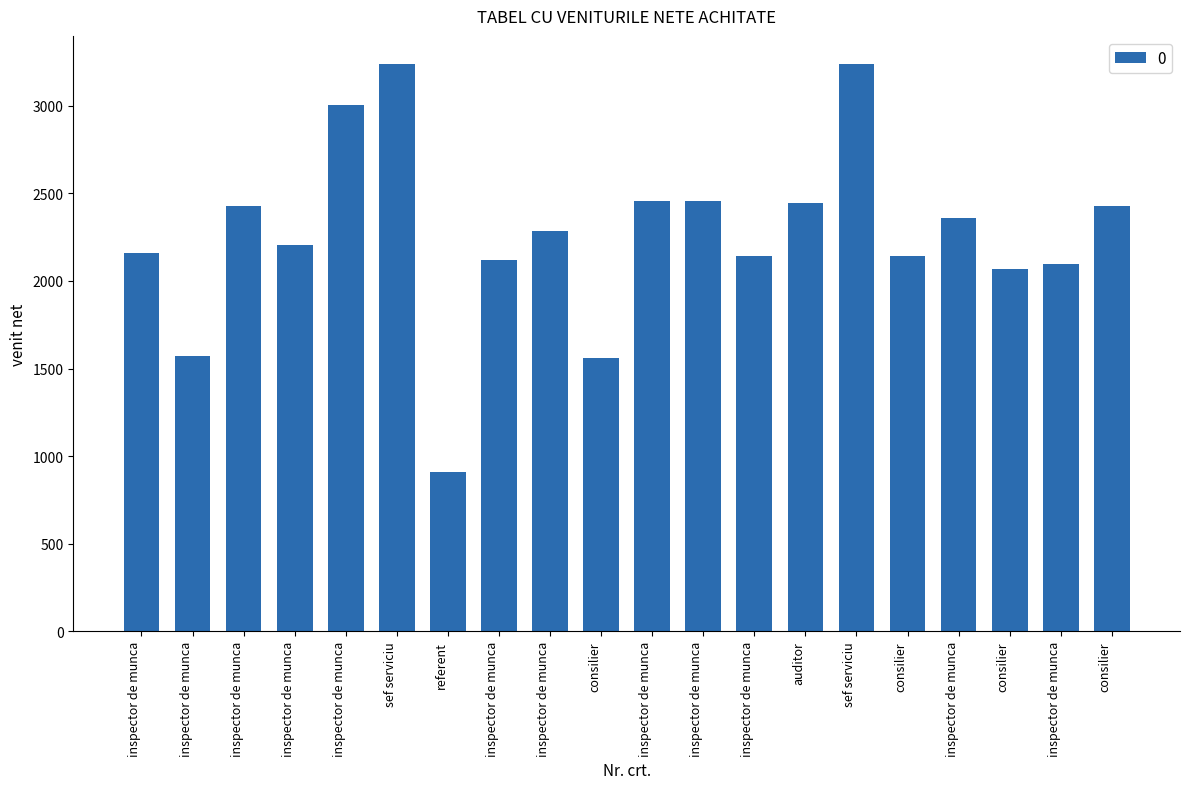

What is the difference between the second highest and second lowest values?

1677